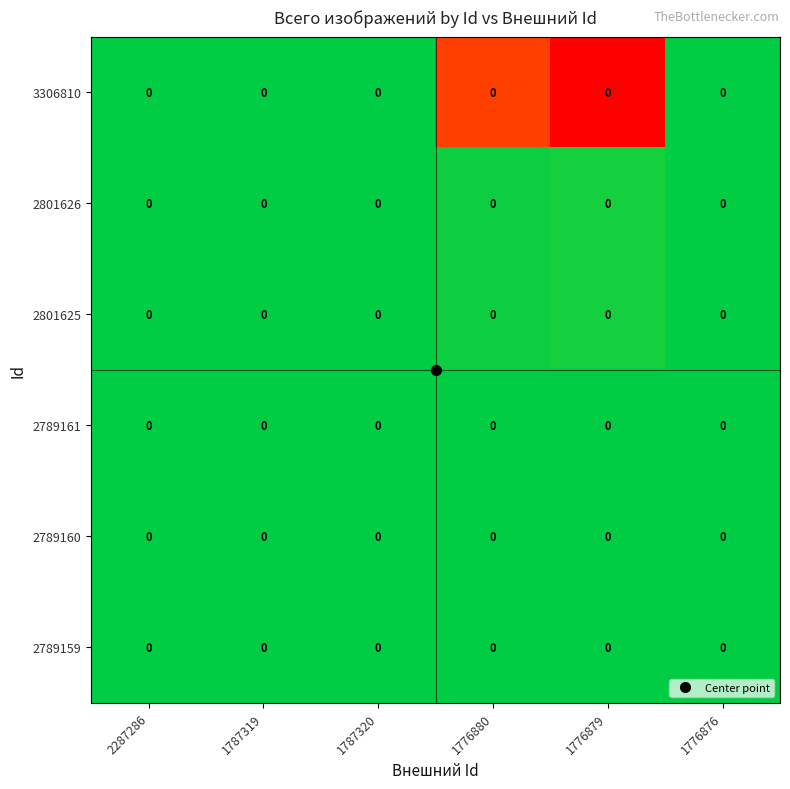

At 1787319, list the series in order from smallest to largest.

2789159, 2789160, 2789161, 2801625, 2801626, 3306810